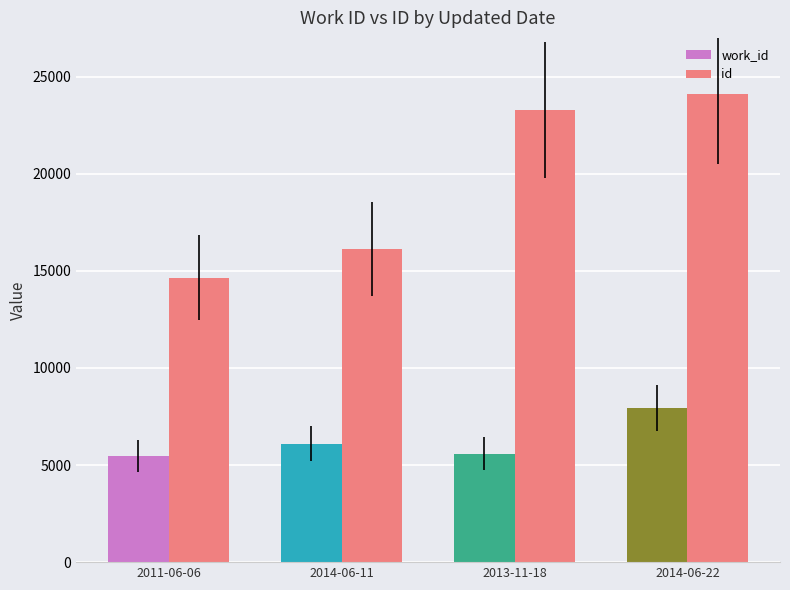

Which series has the widest spread of values?

id